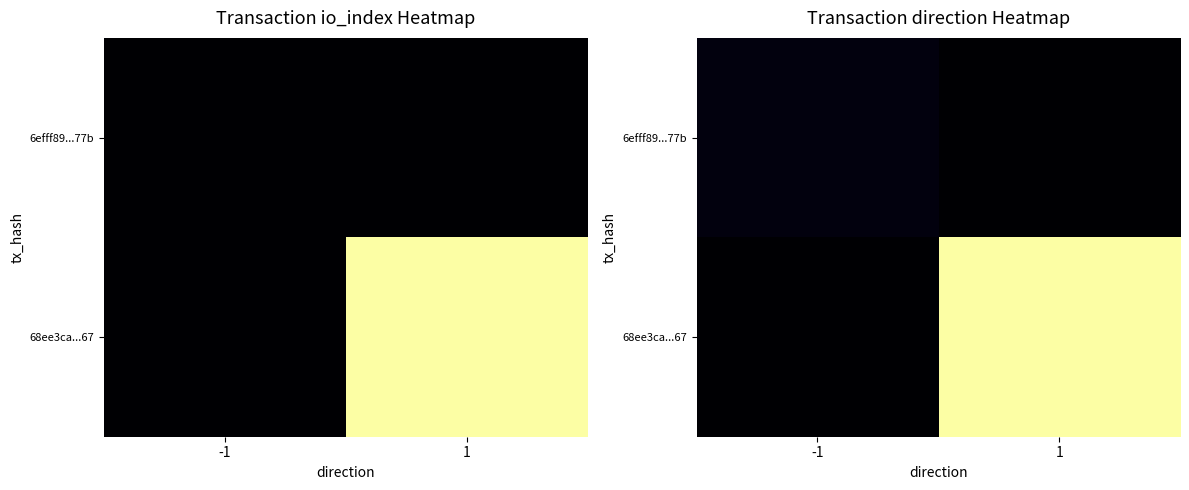

The 6efff89...77b series shows 1 at -1. True or false?

False